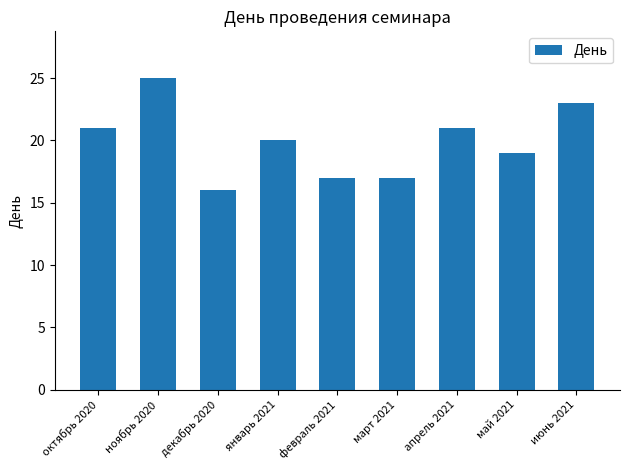

Between декабрь 2020 and май 2021, which is larger?

май 2021